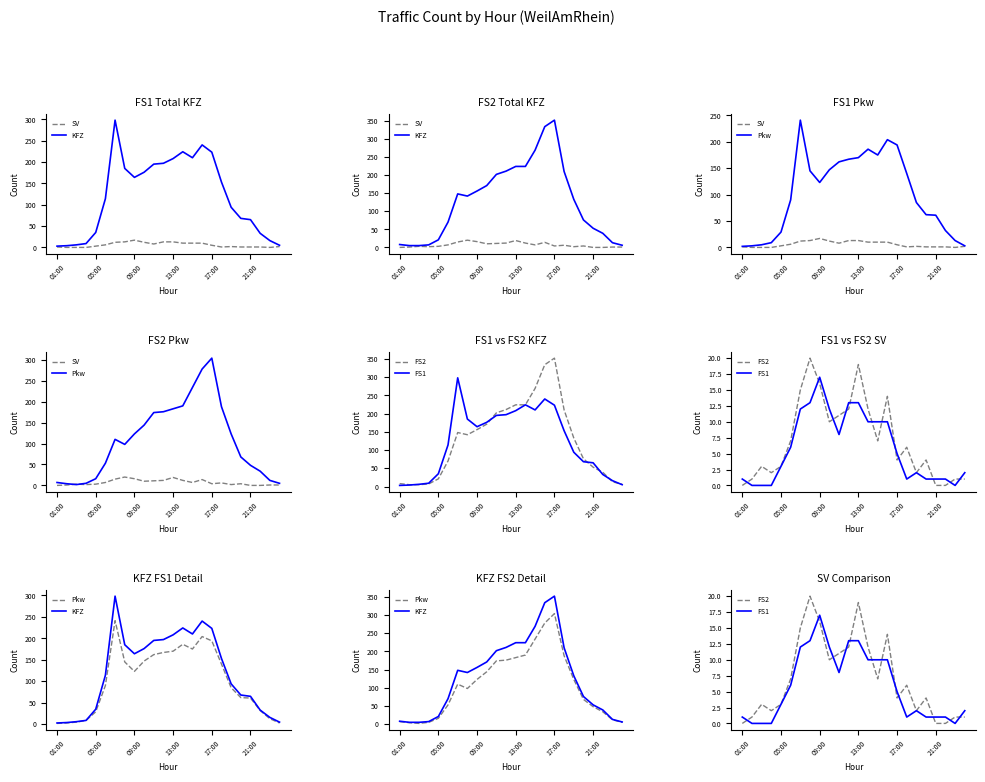

What are all the series names shown in the legend?

SV, KFZ, Pkw, FS2, FS1